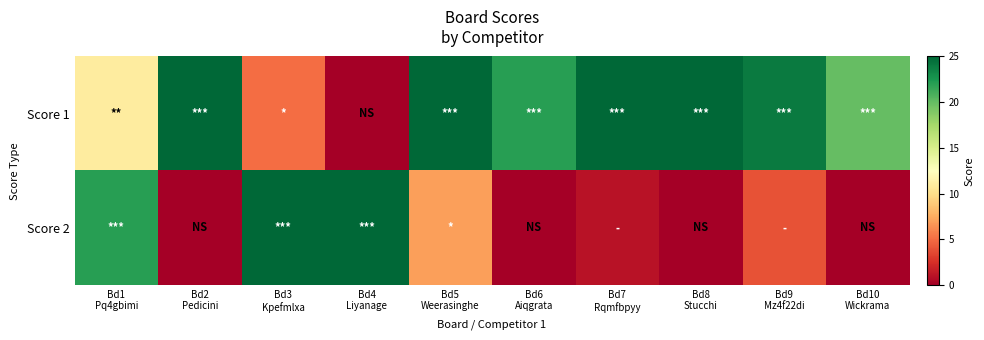

Which series changed the most between Bd3 Kpefmlxa and Bd7 Rqmfbpyy?

Score 2